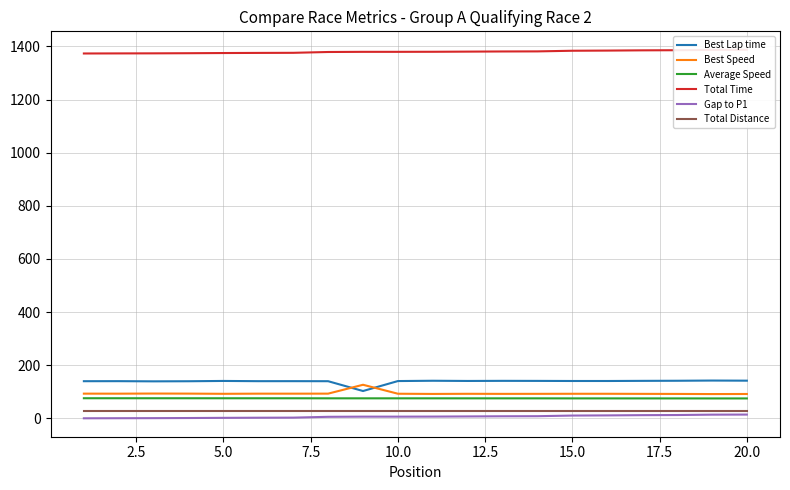

Does the chart have visible grid lines?

Yes